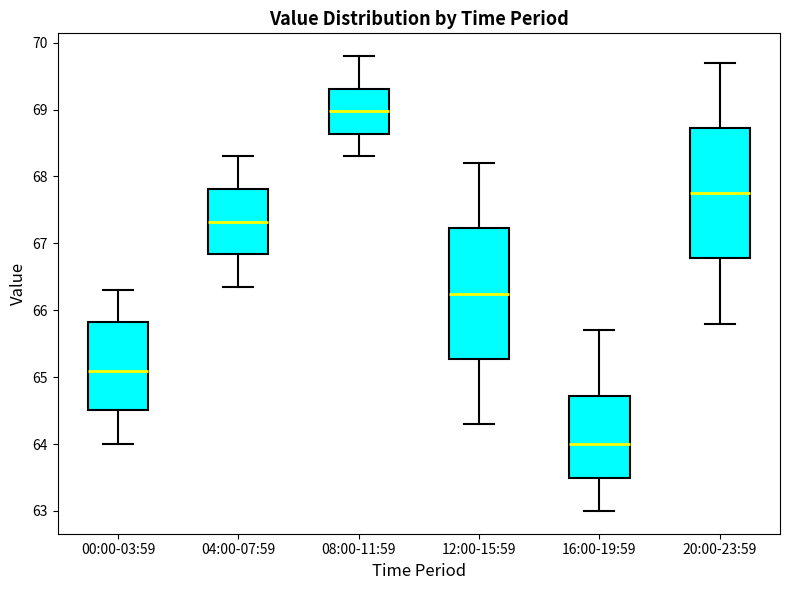

Reading left to right, transcribe this box plot: for each box, give where its median line is, the range the box spans, and where its two whiskers end, as read against the y-axis. The values are not printed on the chart, so give them approximately, as read against the axis.

00:00-03:59: median 65.1, box 64.5 to 65.8, whiskers 64.0 to 66.3
04:00-07:59: median 67.3, box 66.8 to 67.8, whiskers 66.4 to 68.3
08:00-11:59: median 69.0, box 68.6 to 69.3, whiskers 68.3 to 69.8
12:00-15:59: median 66.3, box 65.3 to 67.2, whiskers 64.3 to 68.2
16:00-19:59: median 64.0, box 63.5 to 64.7, whiskers 63.0 to 65.7
20:00-23:59: median 67.8, box 66.8 to 68.7, whiskers 65.8 to 69.7